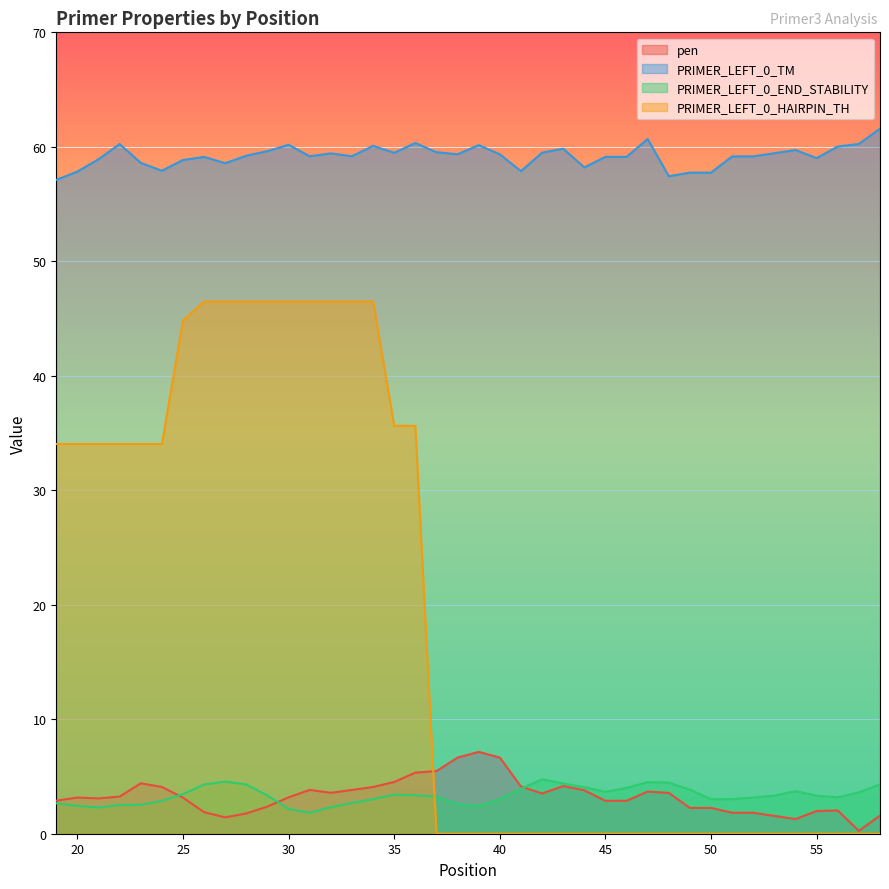

Reading left to right, what are all the values shown in this chart?

pen: 2.9	3.2	3.1	3.2	4.4	4.1	3.1	1.9	1.4	1.8	2.4	3.2	3.8	3.6	3.8	4.1	4.5	5.3	5.5	6.6	7.1	6.7	4.1	3.5	4.2	3.8	2.9	2.9	3.7	3.6	2.3	2.3	1.8	1.8	1.6	1.3	2.0	2.0	0.3	1.6
PRIMER_LEFT_0_TM: 57.1	57.8	58.9	60.2	58.6	57.9	58.9	59.1	58.6	59.2	59.6	60.2	59.2	59.4	59.2	60.1	59.5	60.3	59.5	59.4	60.1	59.3	57.9	59.5	59.8	58.2	59.1	59.1	60.7	57.4	57.7	57.7	59.2	59.2	59.4	59.7	59.0	60.0	60.3	61.6
PRIMER_LEFT_0_END_STABILITY: 2.7	2.4	2.3	2.5	2.5	2.9	3.5	4.3	4.5	4.3	3.3	2.2	1.8	2.3	2.7	3.0	3.4	3.4	3.2	2.6	2.4	3.0	3.9	4.8	4.4	4.1	3.7	4.0	4.5	4.5	3.9	3.0	3.0	3.2	3.3	3.7	3.3	3.2	3.6	4.3
PRIMER_LEFT_0_HAIRPIN_TH: 34.0	34.0	34.0	34.0	34.0	34.0	44.8	46.5	46.5	46.5	46.5	46.5	46.5	46.5	46.5	46.5	35.6	35.6	0.0	0.0	0.0	0.0	0.0	0.0	0.0	0.0	0.0	0.0	0.0	0.0	0.0	0.0	0.0	0.0	0.0	0.0	0.0	0.0	0.0	0.0